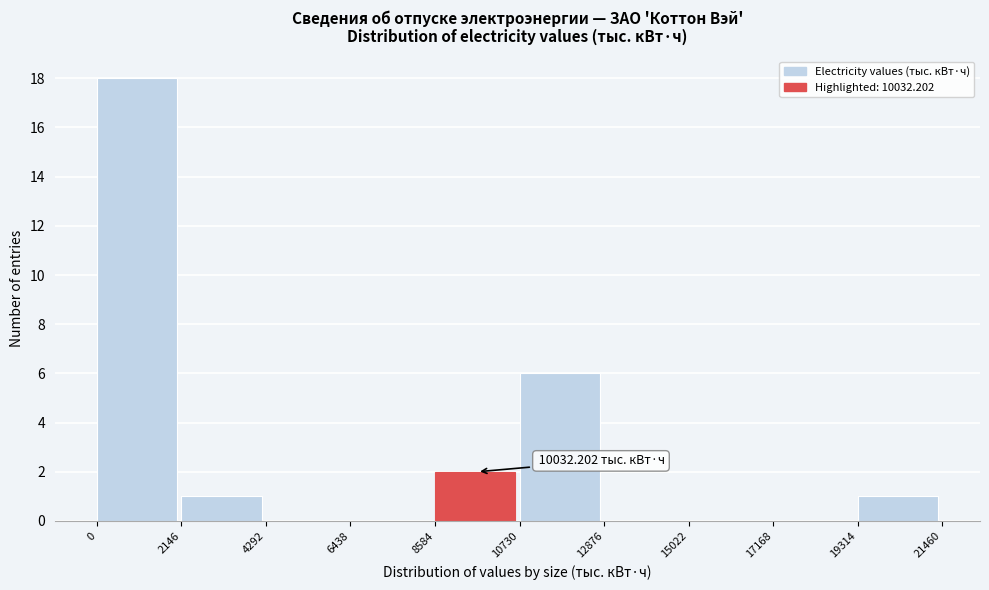

Over which range of the x-axis is the bar tallest?

0 to 2146